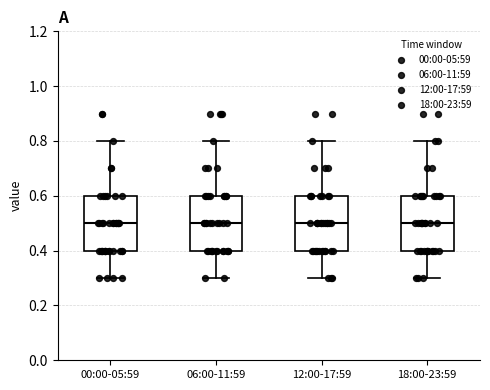

Reading left to right, transcribe this box plot: for each box, give where its median line is, the range the box spans, and where its two whiskers end, as read against the y-axis. The values are not printed on the chart, so give them approximately, as read against the axis.

00:00-05:59: median 0.5, box 0.4 to 0.6, whiskers 0.3 to 0.8
06:00-11:59: median 0.5, box 0.4 to 0.6, whiskers 0.3 to 0.8
12:00-17:59: median 0.5, box 0.4 to 0.6, whiskers 0.3 to 0.8
18:00-23:59: median 0.5, box 0.4 to 0.6, whiskers 0.3 to 0.8